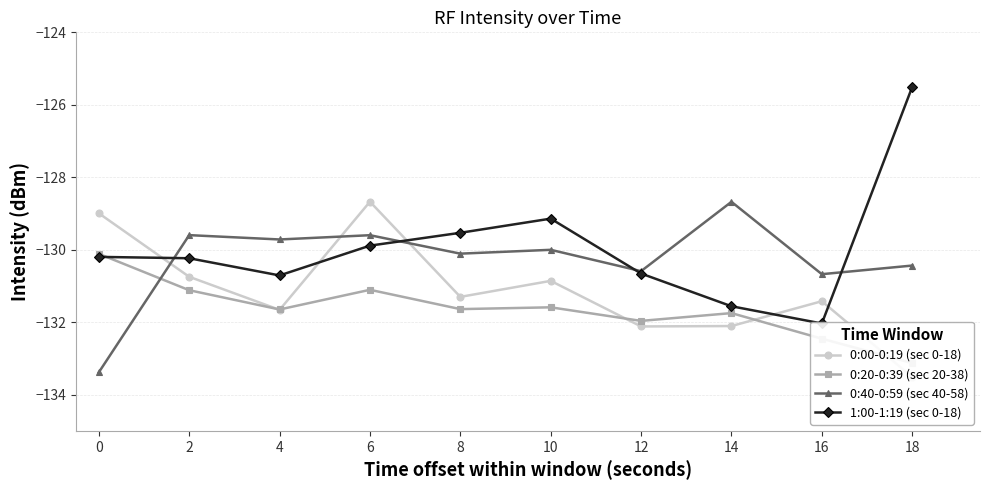

At which category does 0:20-0:39 (sec 20-38) reach its first local peak?

6